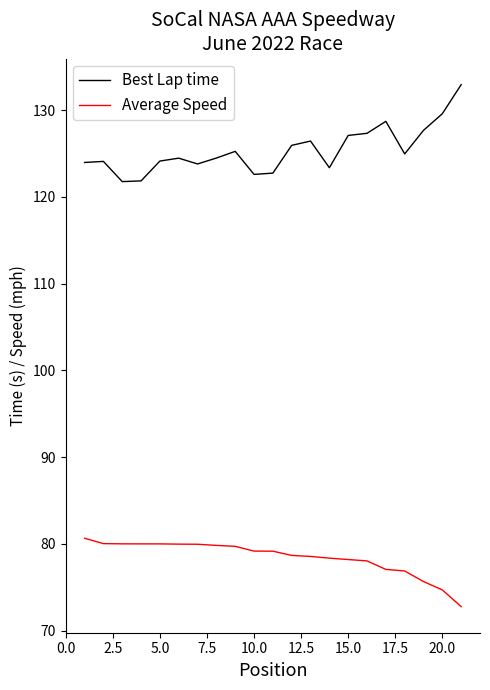

What is the minimum value shown in the chart?

72.8